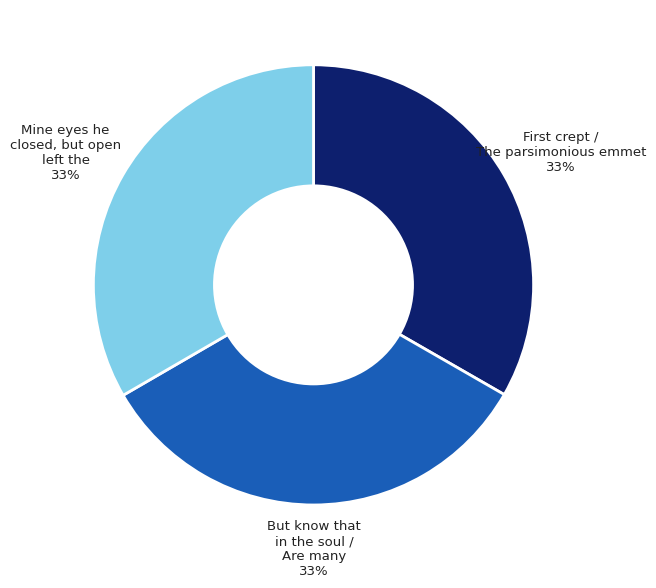

To the nearest percent, what is the average slice percentage?

33%